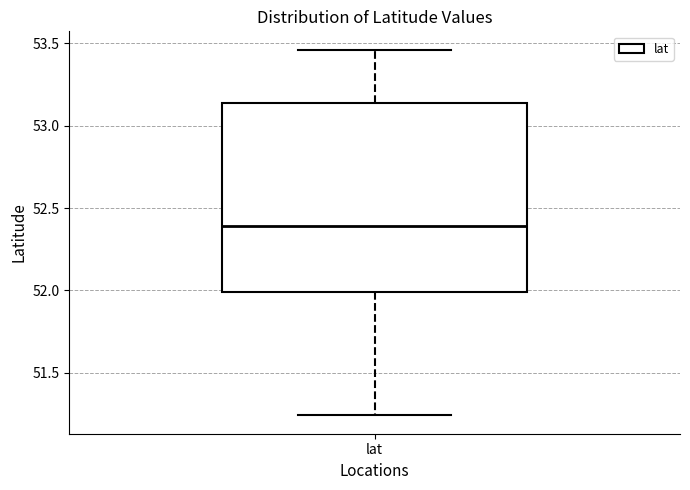

Transcribe this box plot: give where the median line is, the range the box spans, and where the two whiskers end, as read against the y-axis. The values are not printed on the chart, so give them approximately, as read against the axis.

median 52.40, box 52.00 to 53.15, whiskers 51.25 to 53.45